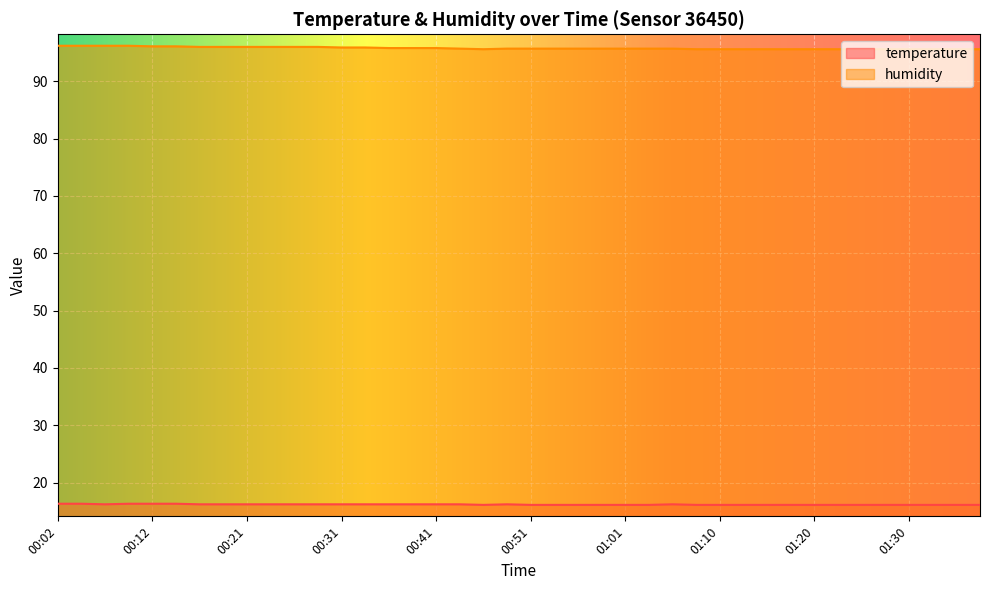

How many distinct data groups are displayed?

2